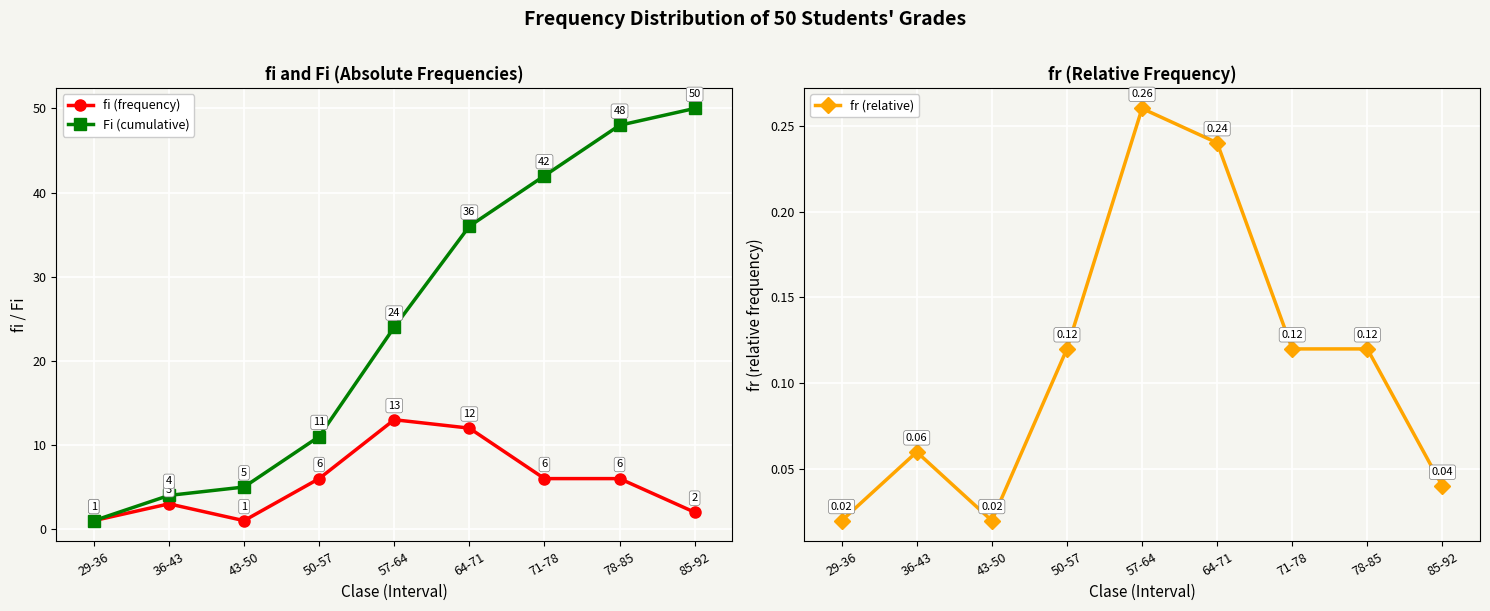

Does the chart display data point markers on the line(s)?

Yes